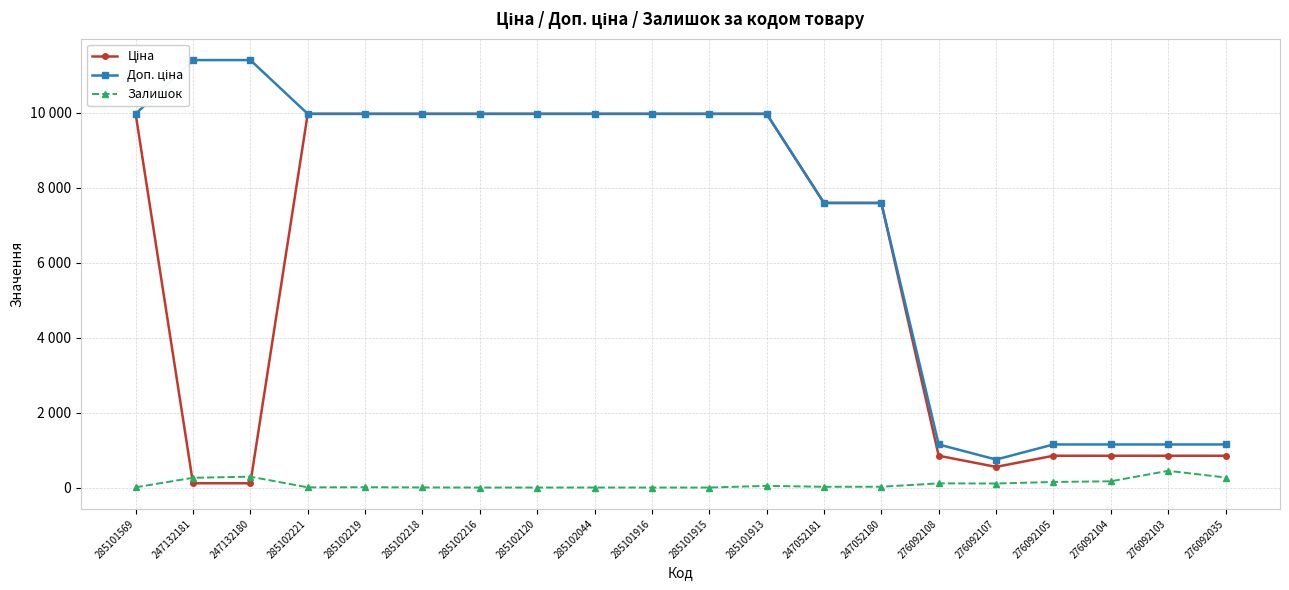

What is the total value across all series at 247132180?

11814.1